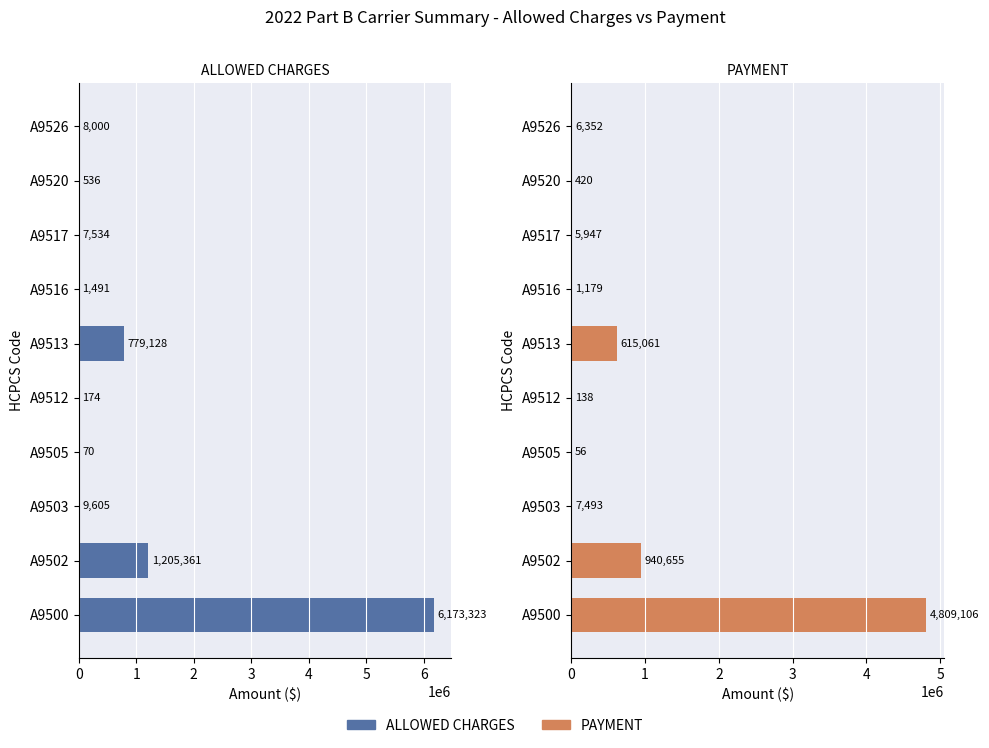

Is it true that ALLOWED CHARGES equals 261.1 at A9512?

False